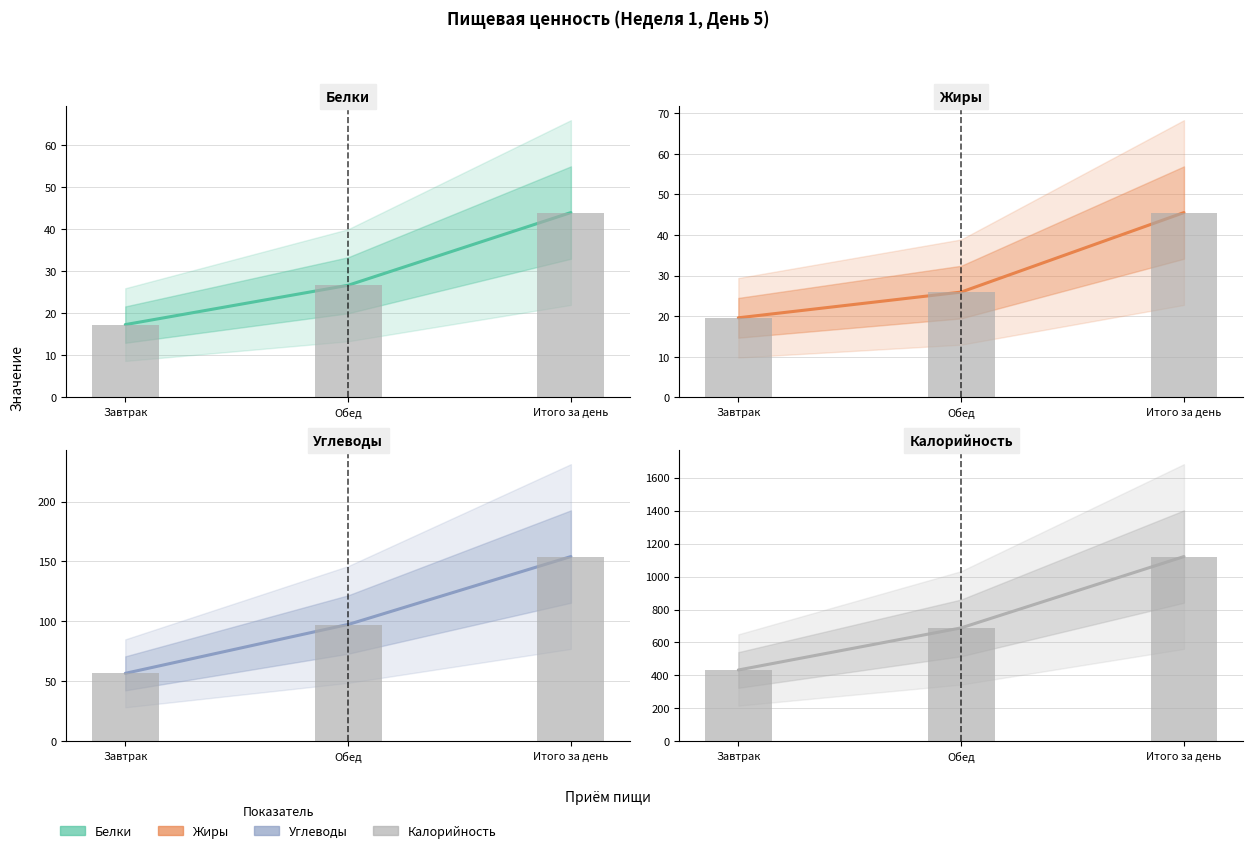

Which series has the widest spread of values?

Калорийность